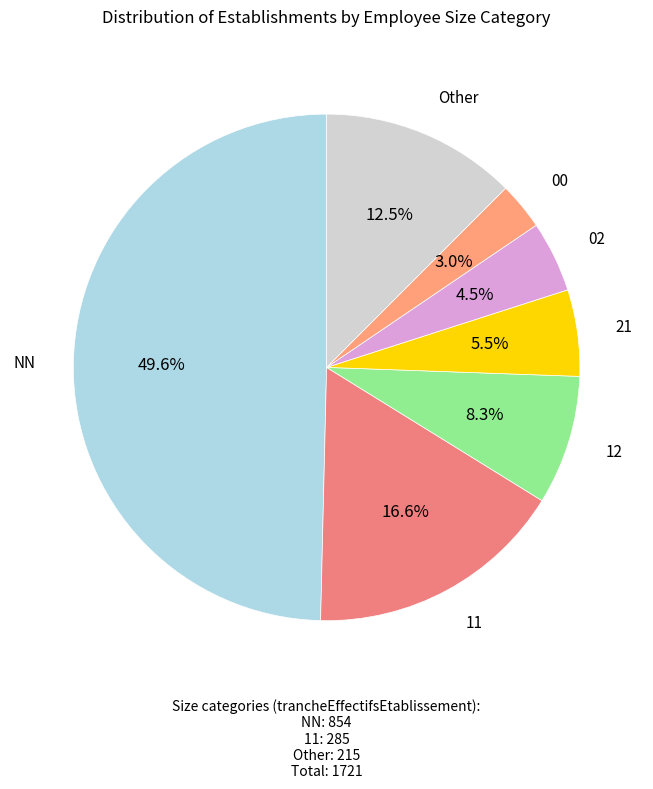

How many slices are in this pie chart?

7